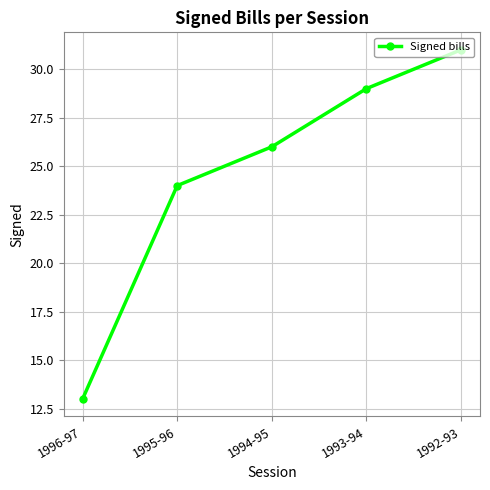

What is the maximum value shown in the chart?

31